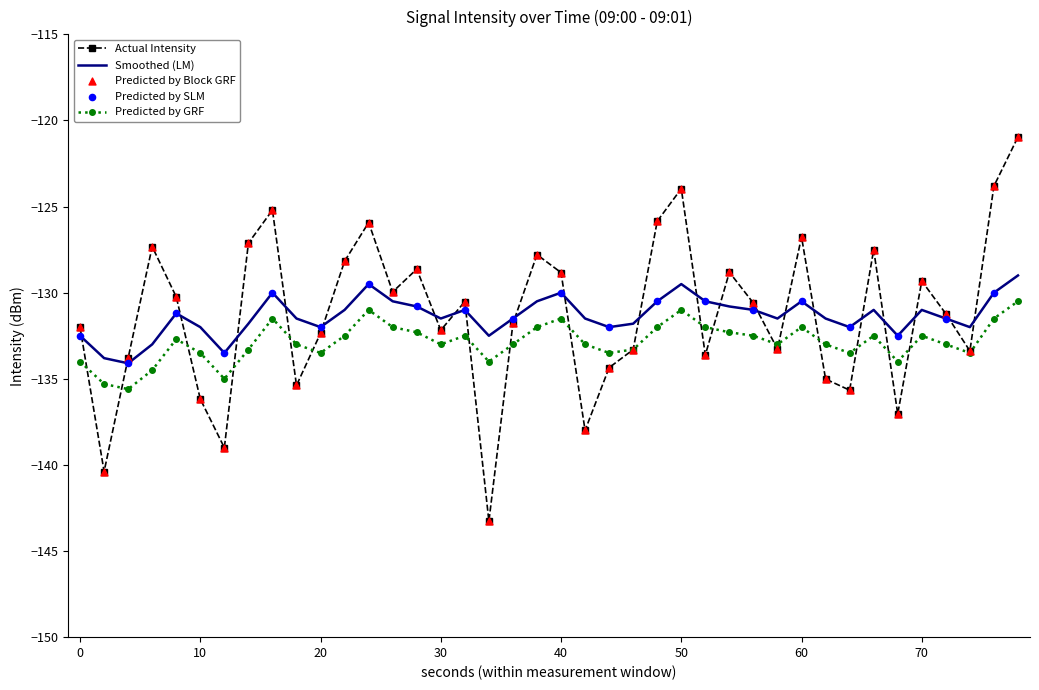

Which series has the widest spread of values?

Actual Intensity